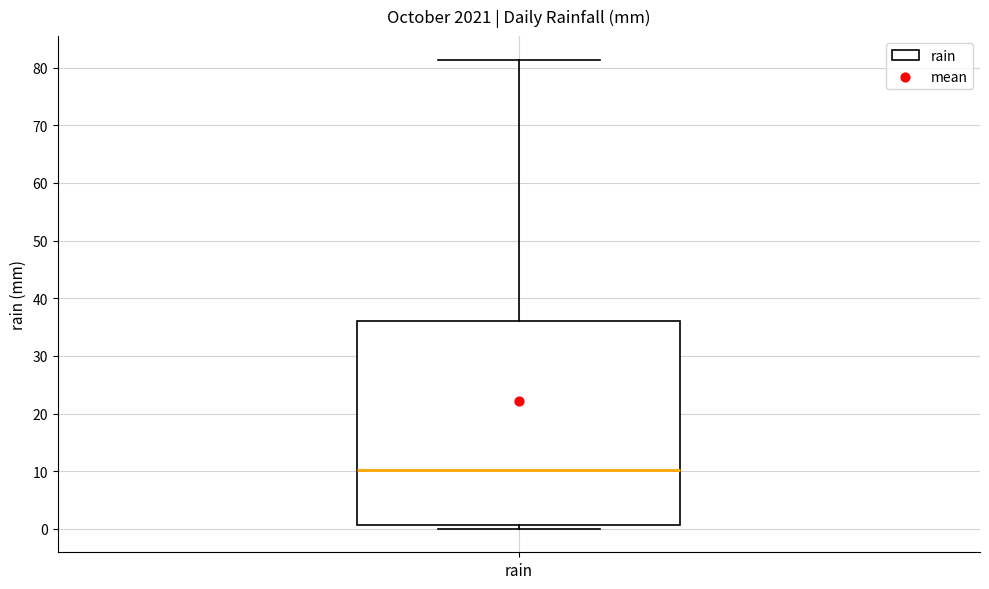

Transcribe this box plot: give where the median line is, the range the box spans, and where the two whiskers end, as read against the y-axis. The values are not printed on the chart, so give them approximately, as read against the axis.

median 10, box 1 to 36, whiskers 0 to 81